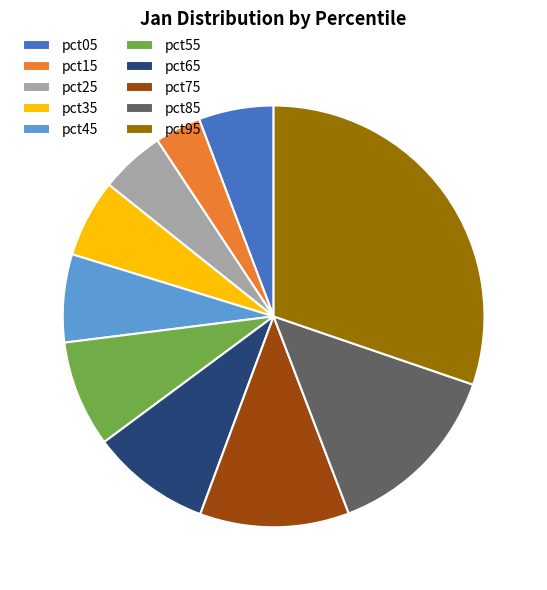

Which slice is the largest?

pct95